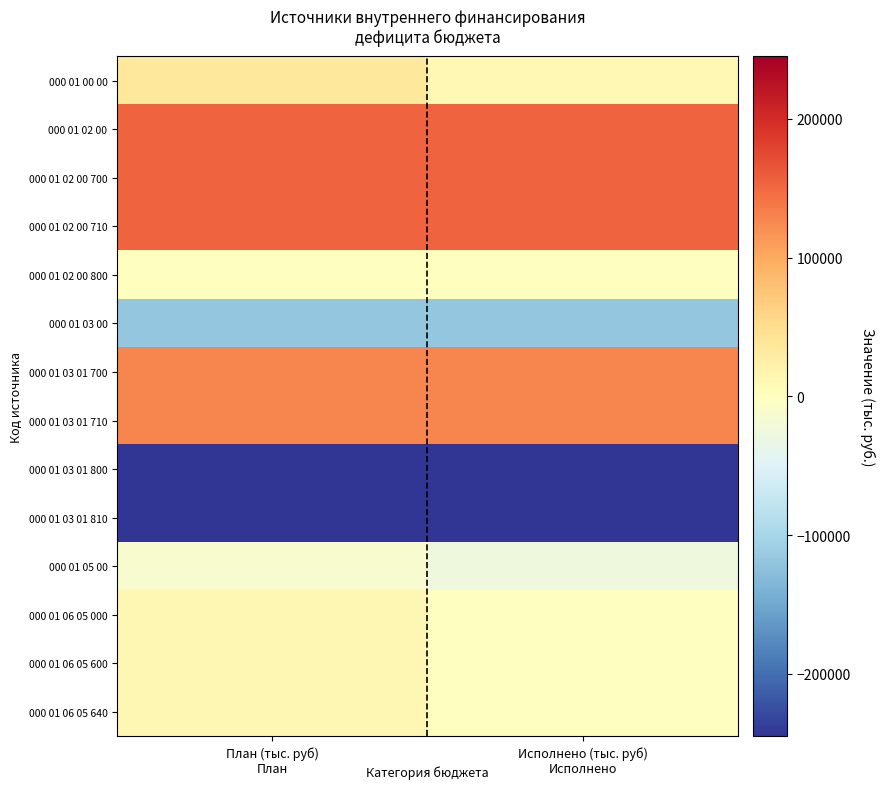

What is the total value across all series at План (тыс. руб)?

165736.8